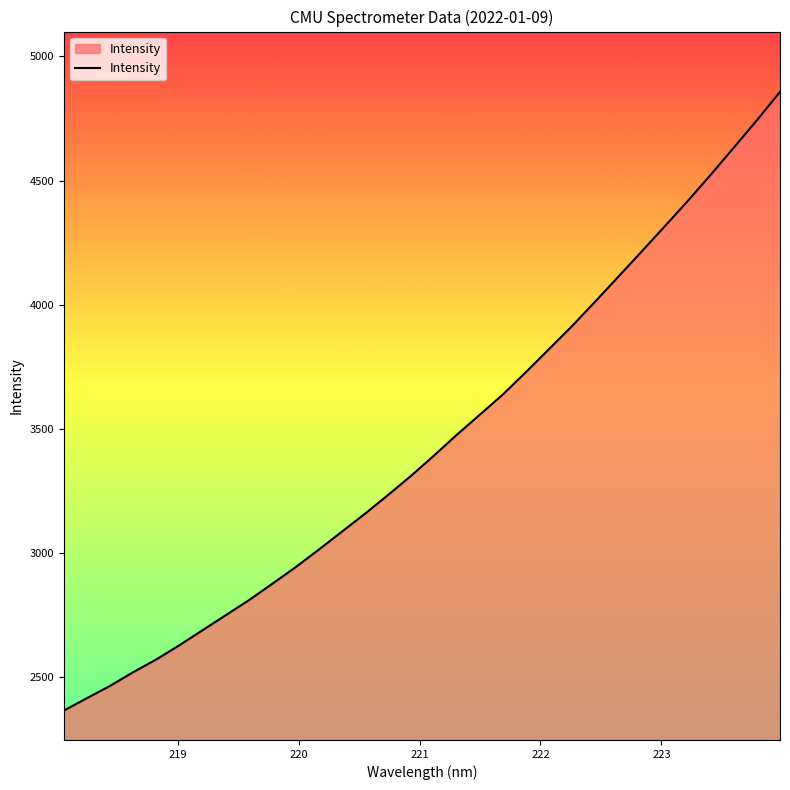

What is the smallest value displayed?

2365.9